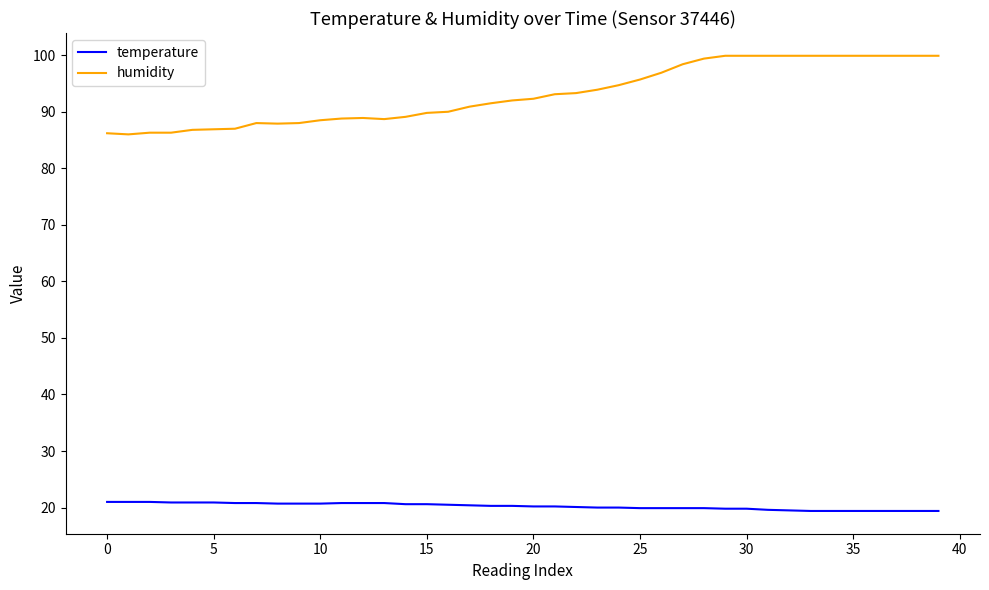

What is the minimum value shown in the chart?

19.4